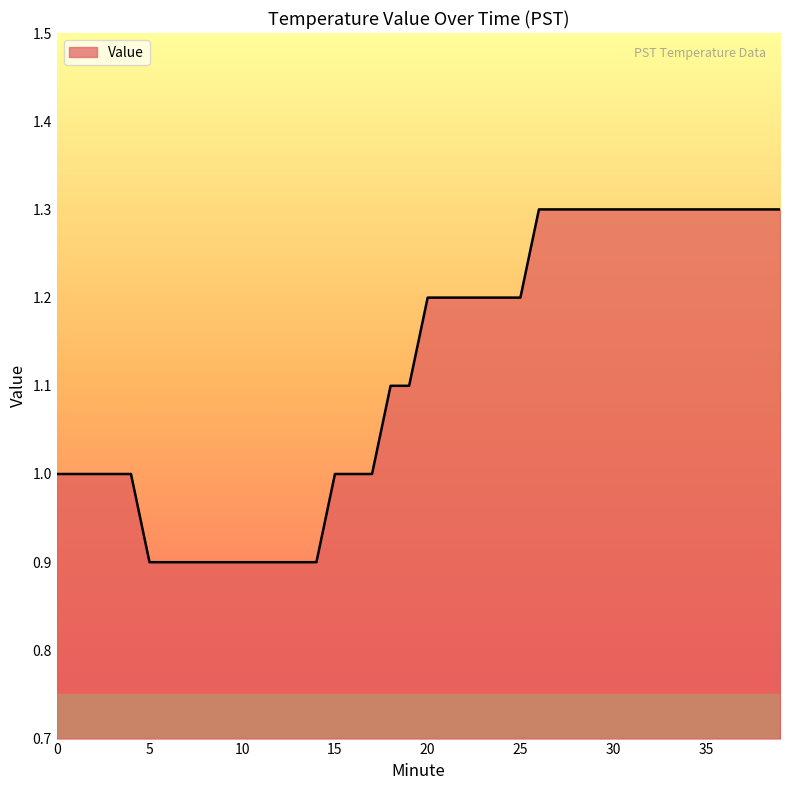

What is the difference between the maximum and minimum values?

0.4